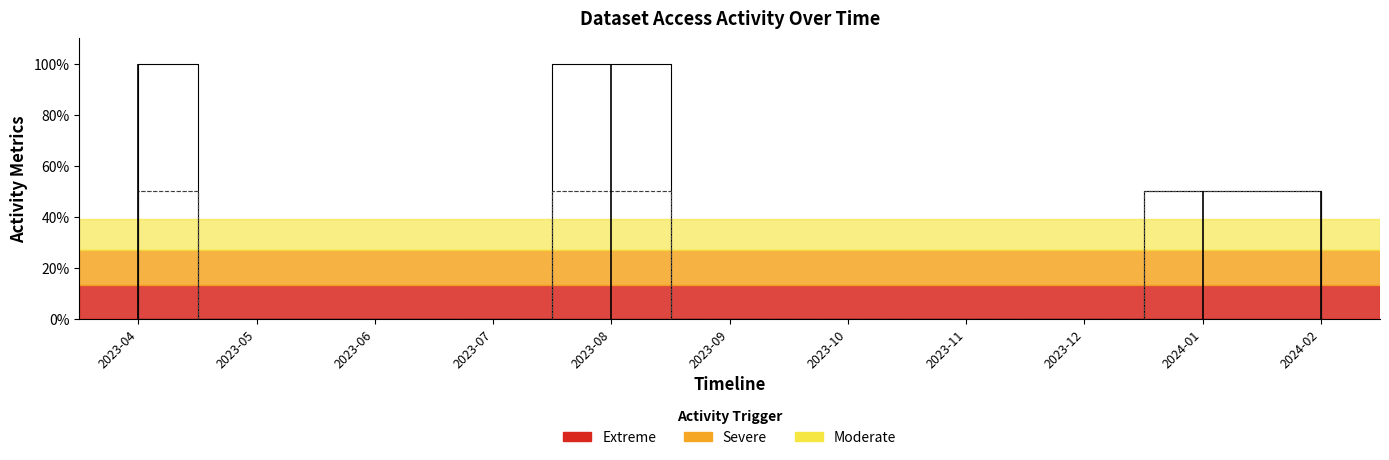

True or false: Methods and Dataset intersect in this chart.

False